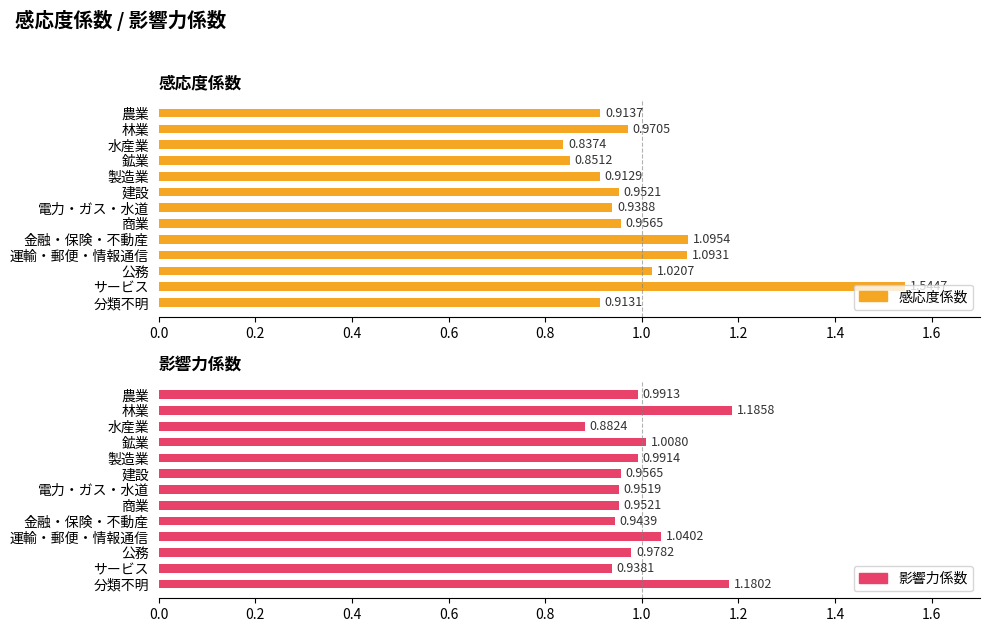

What is the sum of all 影響力係数 values?

13.0